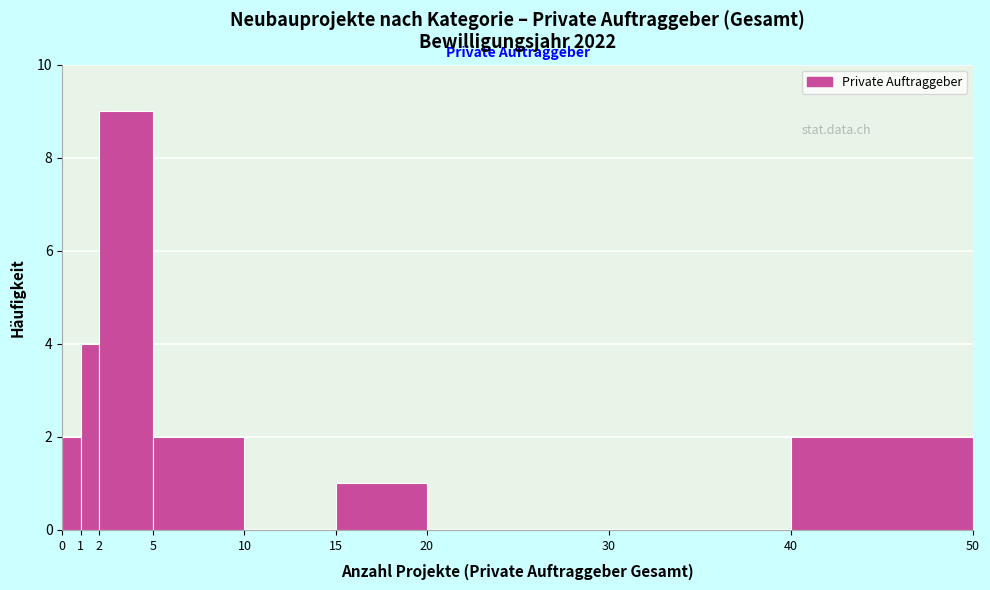

Reading left to right, transcribe this chart: for each bar, give the range it covers on the x-axis and its height. The values are not printed on the chart, so give them approximately, as read against the axis.

0 to 1: 2
1 to 2: 4
2 to 5: 9
5 to 10: 2
10 to 15: 0
15 to 20: 1
20 to 30: 0
30 to 40: 0
40 to 50: 2